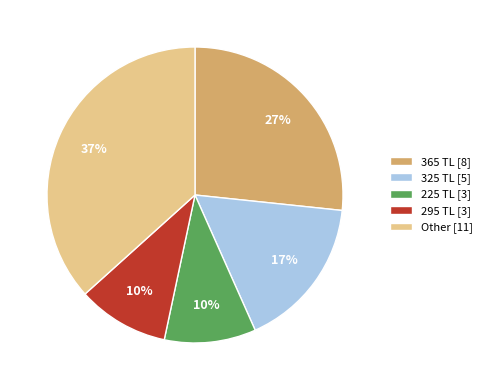

Is there any slice that represents more than half of the pie?

No